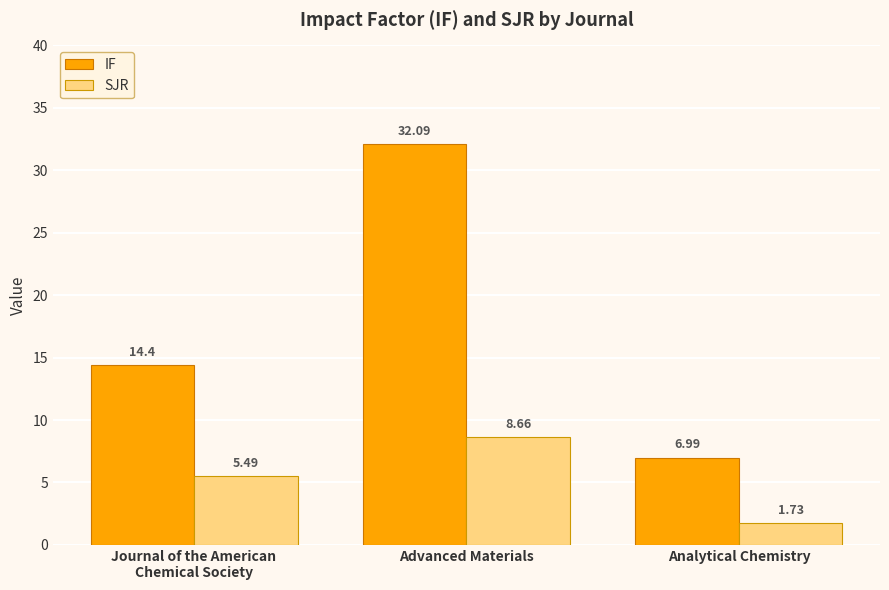

What is the label of the 3rd bar from the right?

Journal of the American
Chemical Society